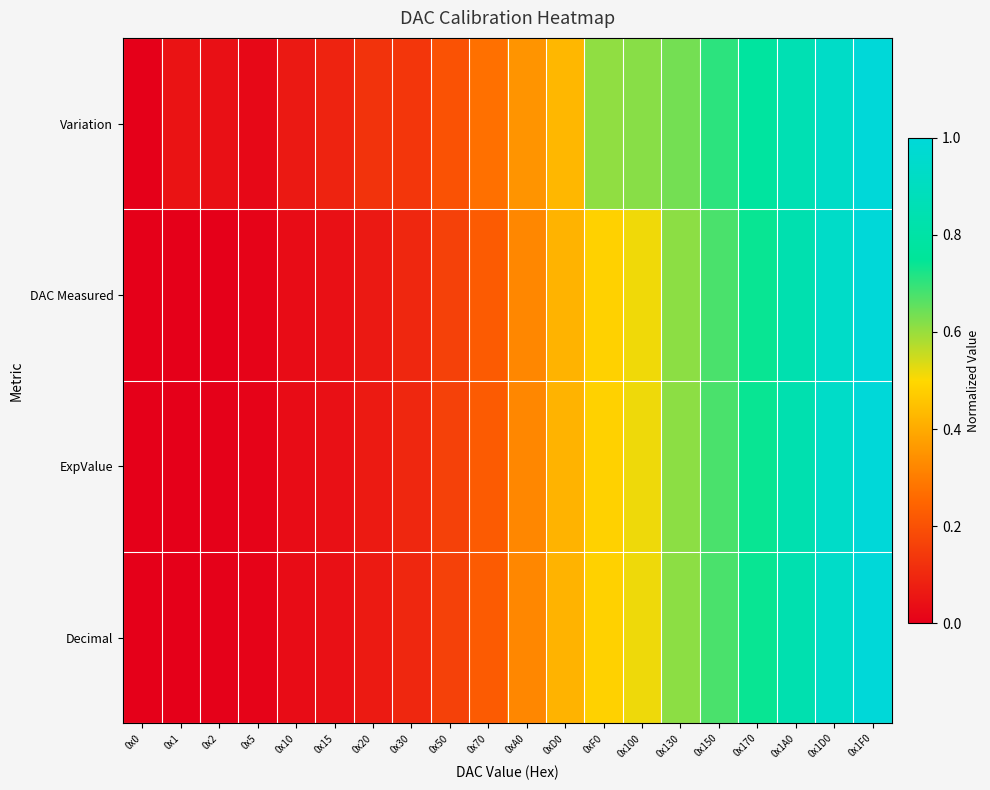

How many categories are shown in the chart?

20